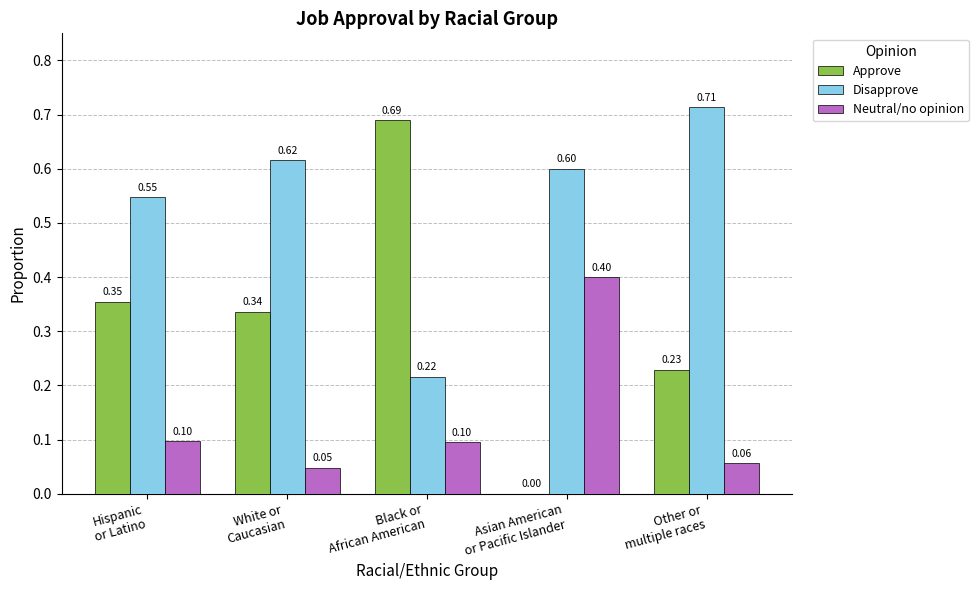

Which series has the largest total across all categories?

Disapprove